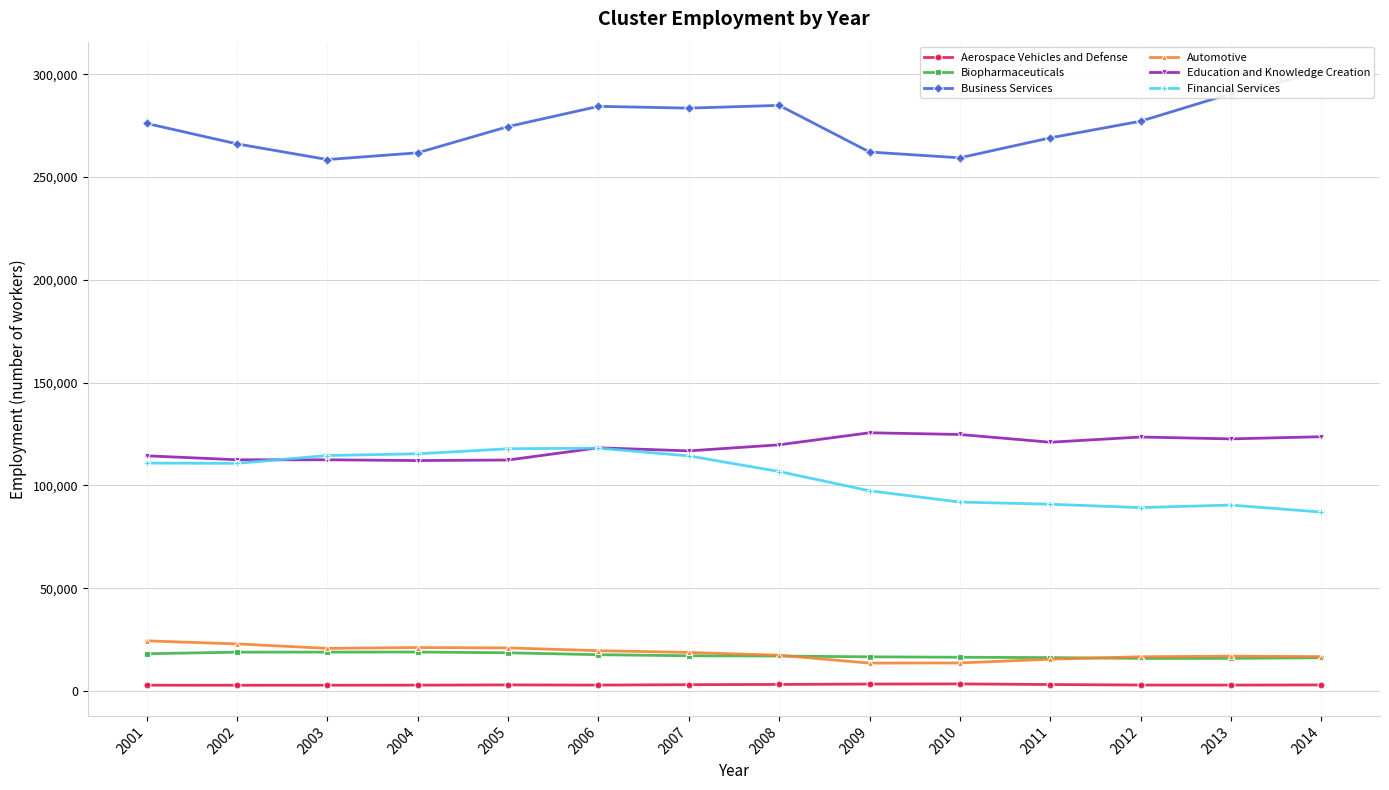

List the series in order of their peak value, lowest first.

Aerospace Vehicles and Defense, Biopharmaceuticals, Automotive, Financial Services, Education and Knowledge Creation, Business Services